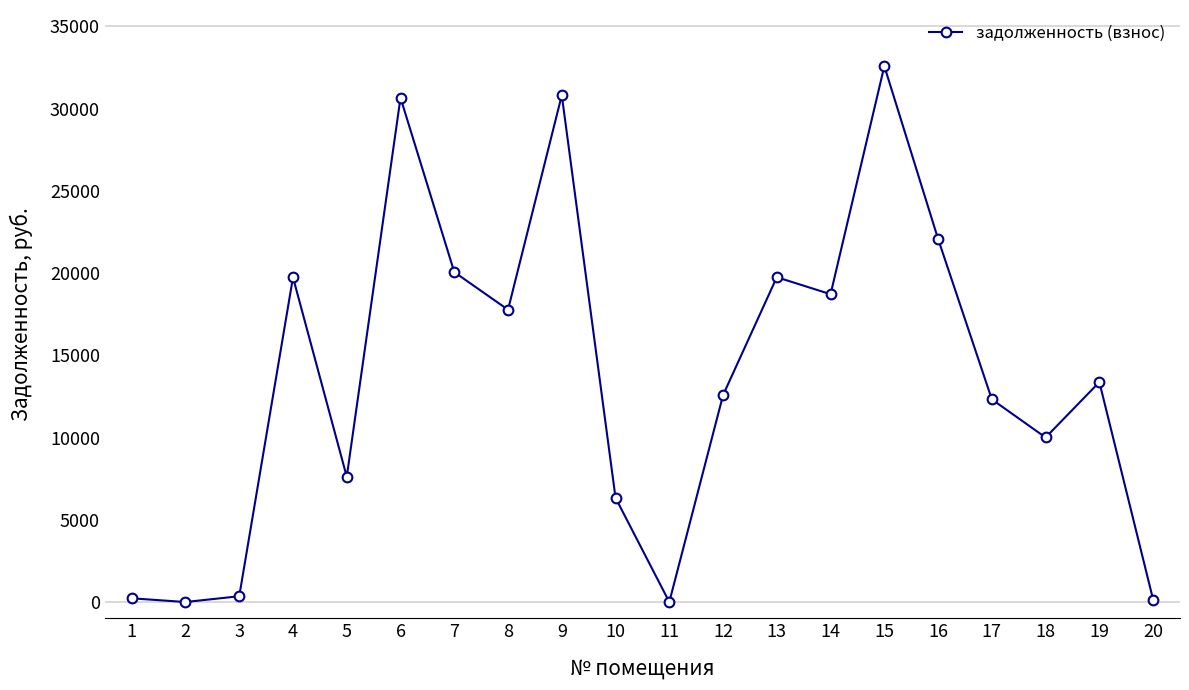

The value at 8 is 17774.4. True or false?

True